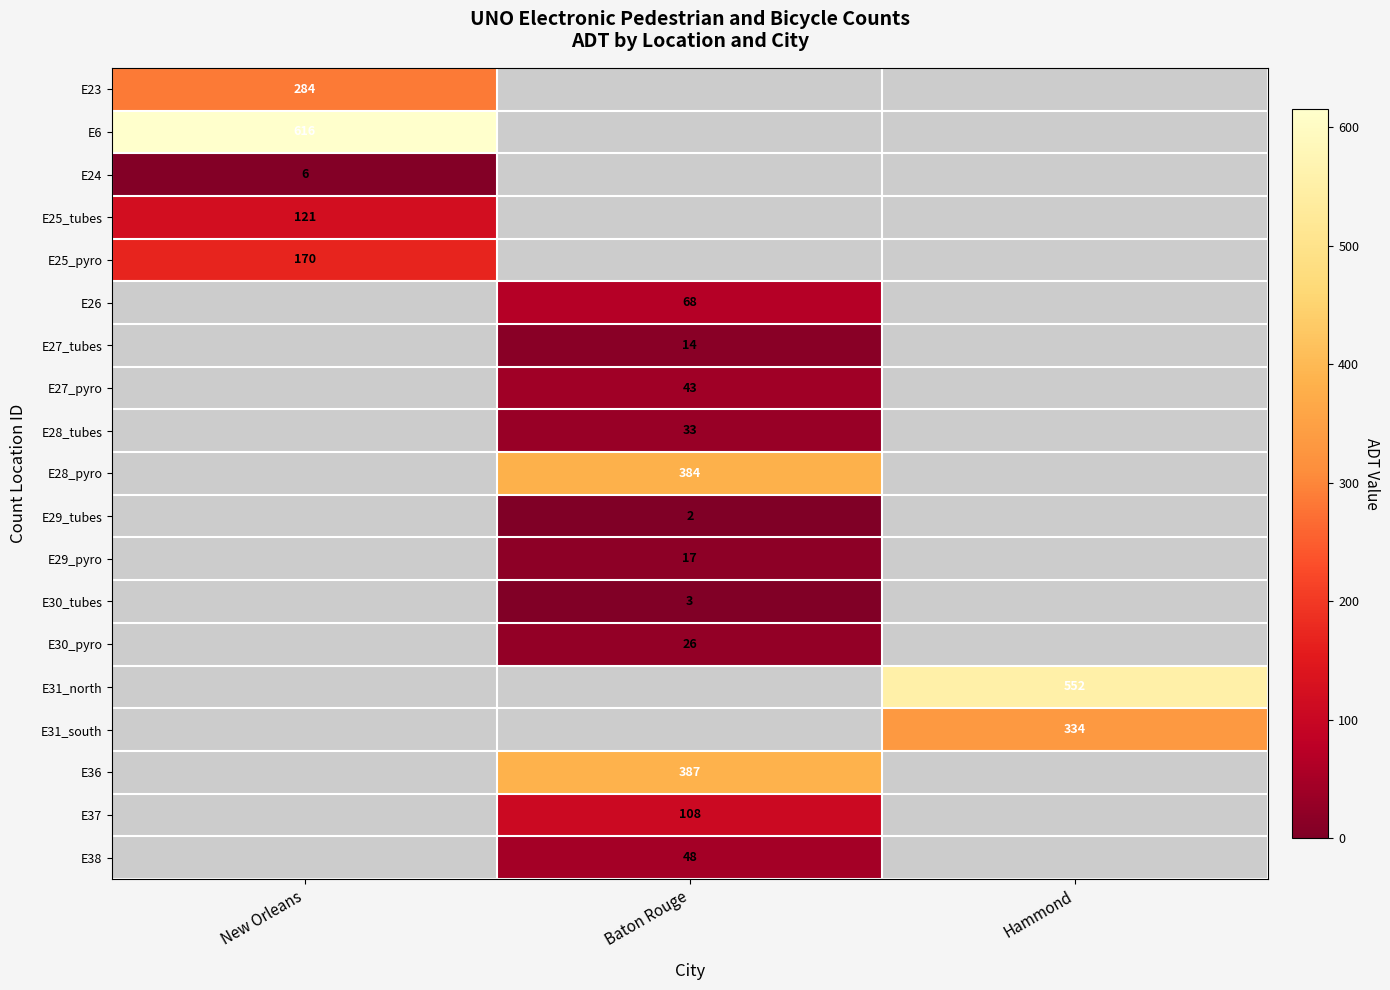

Is it true that E28_tubes equals 57 at Baton Rouge?

False